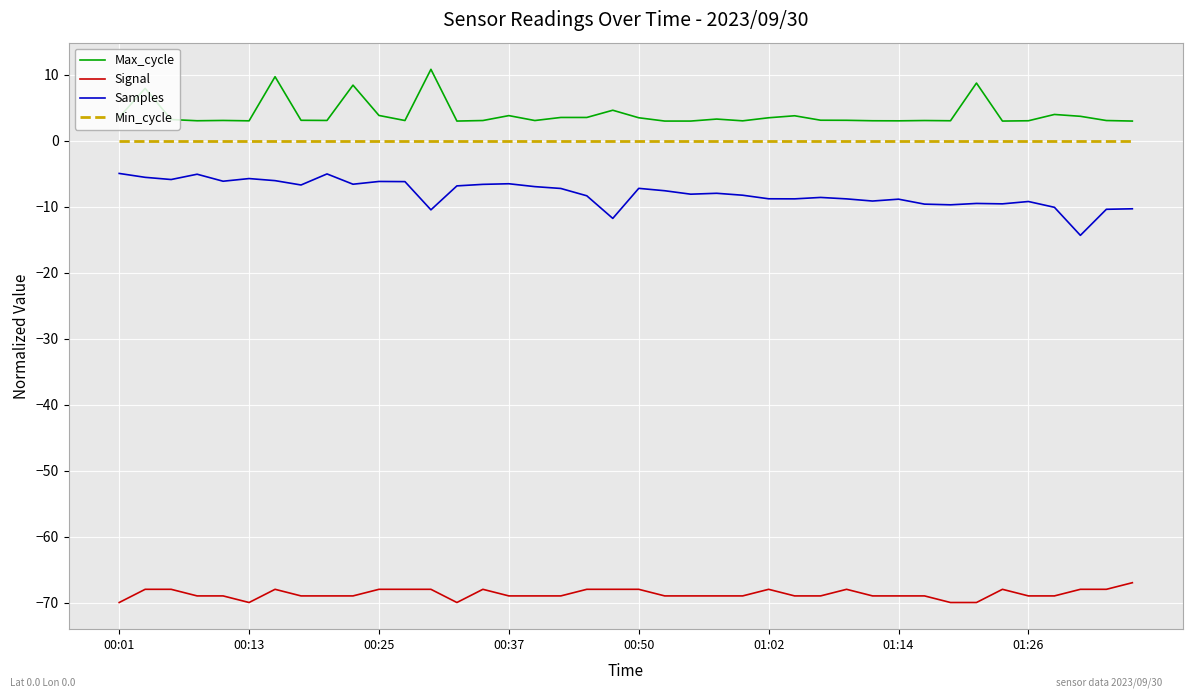

Which series has the largest total across all categories?

Max_cycle